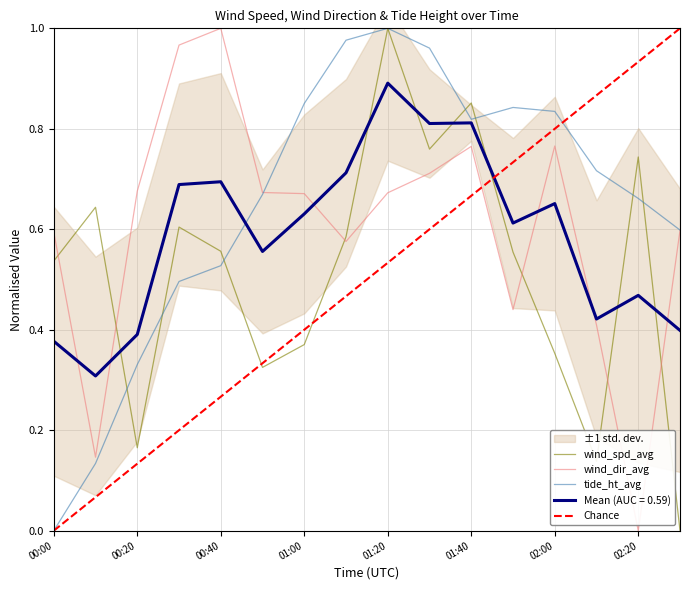

Between 02:10 and 01:20, which is larger?

01:20